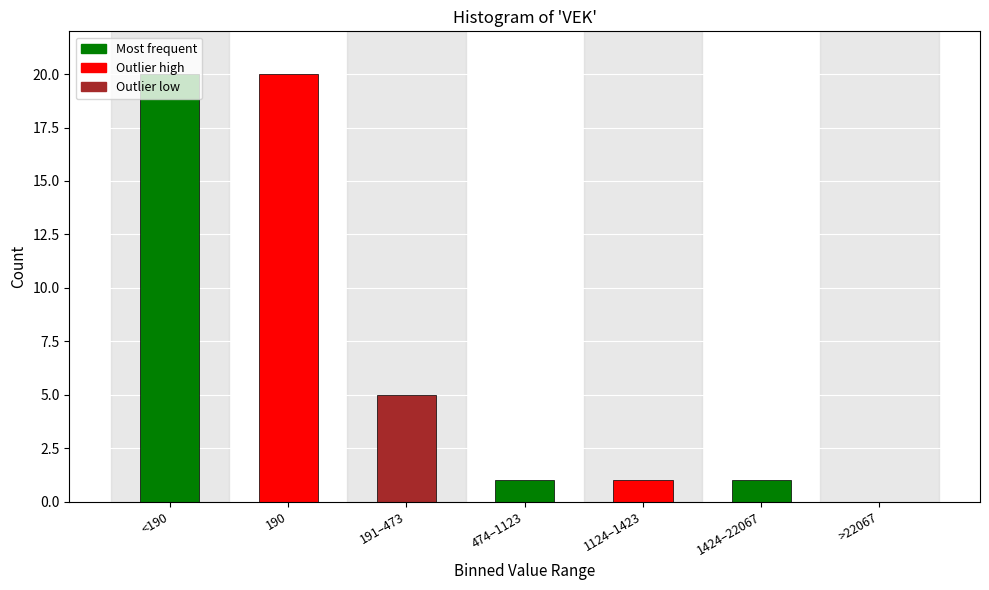

True or false: the data shows 28 at 190.

False